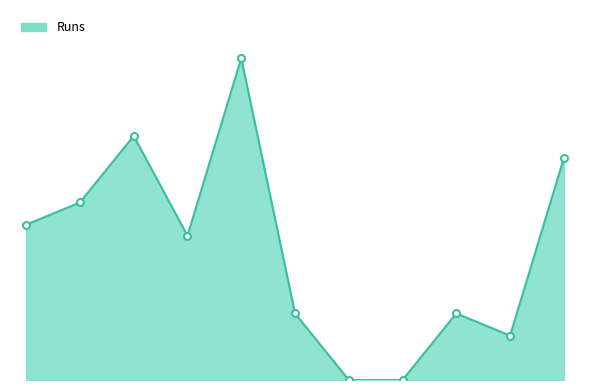

Reading left to right, list all the values displayed in this chart.

14	16	22	13	29	6	0	0	6	4	20